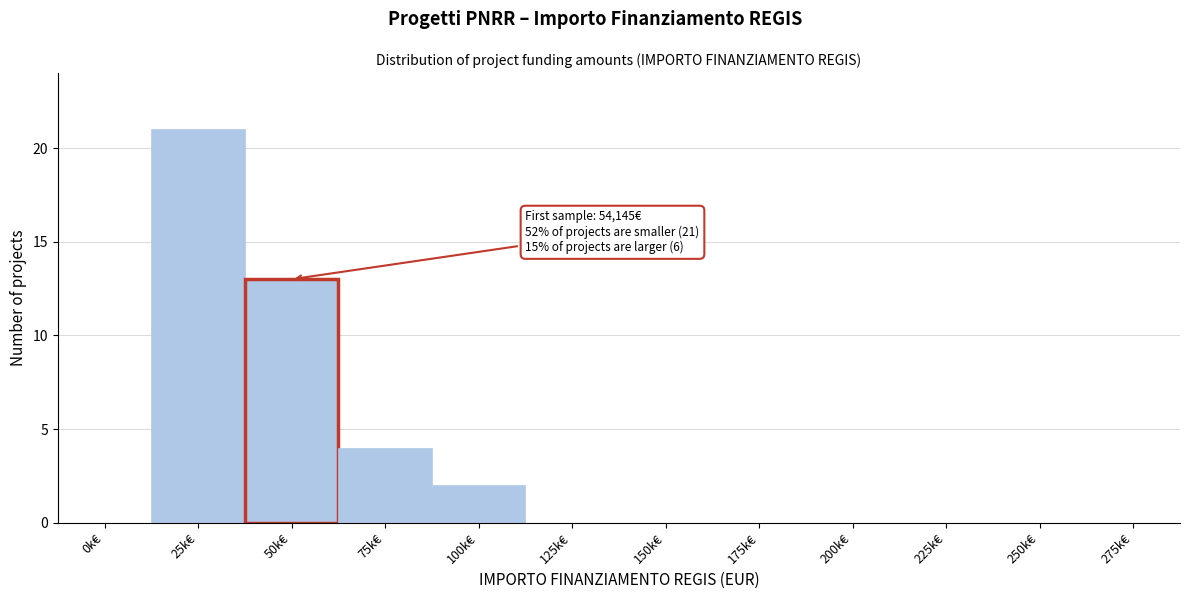

Reading right to left, list all the values displayed in this chart.

275k€=0	250k€=0	225k€=0	200k€=0	175k€=0	150k€=0	125k€=0	100k€=2	75k€=4	50k€=13	25k€=21	0k€=0